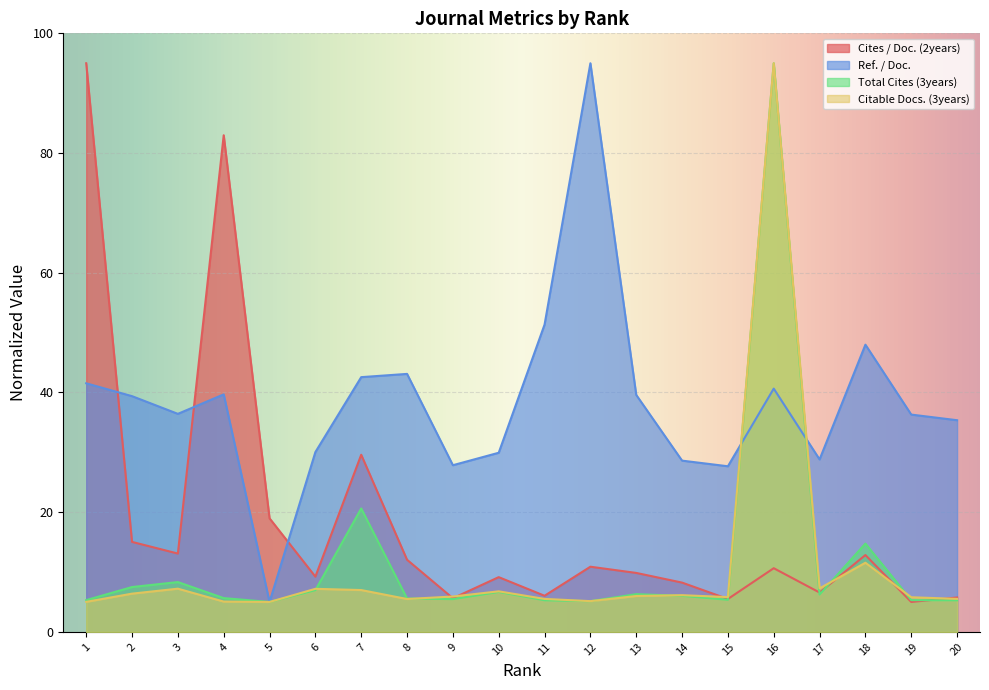

What is the difference between the Total Cites (3years) values at 2 and 3?

0.8